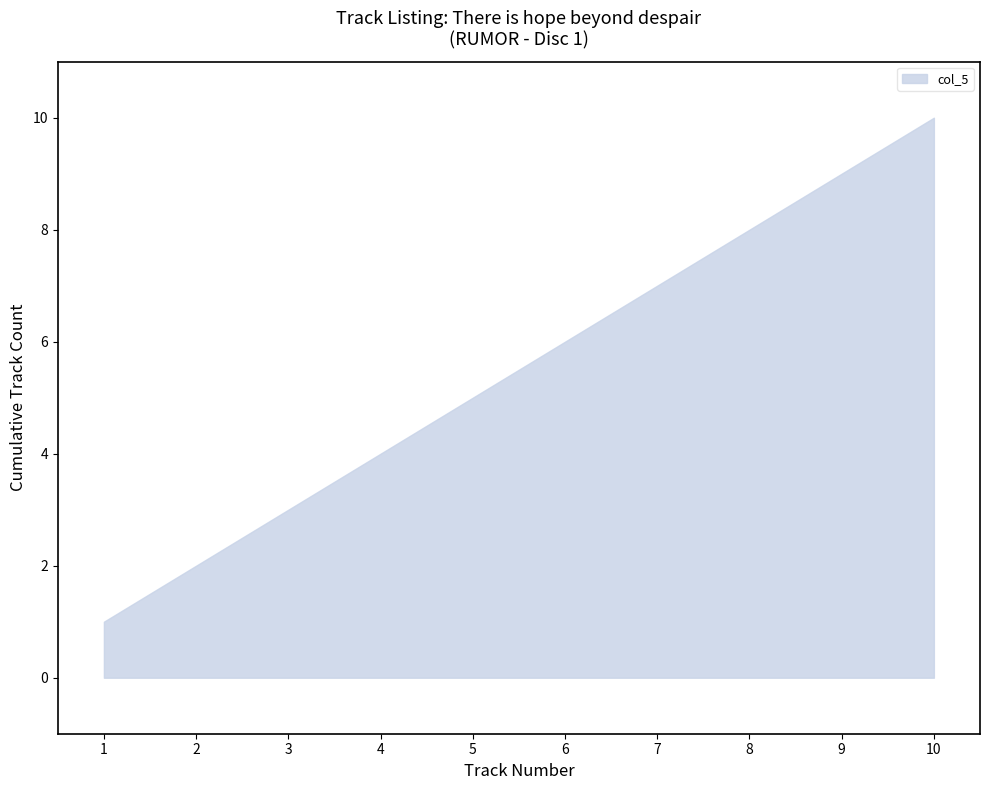

True or false: the data shows 16 at 10.

False